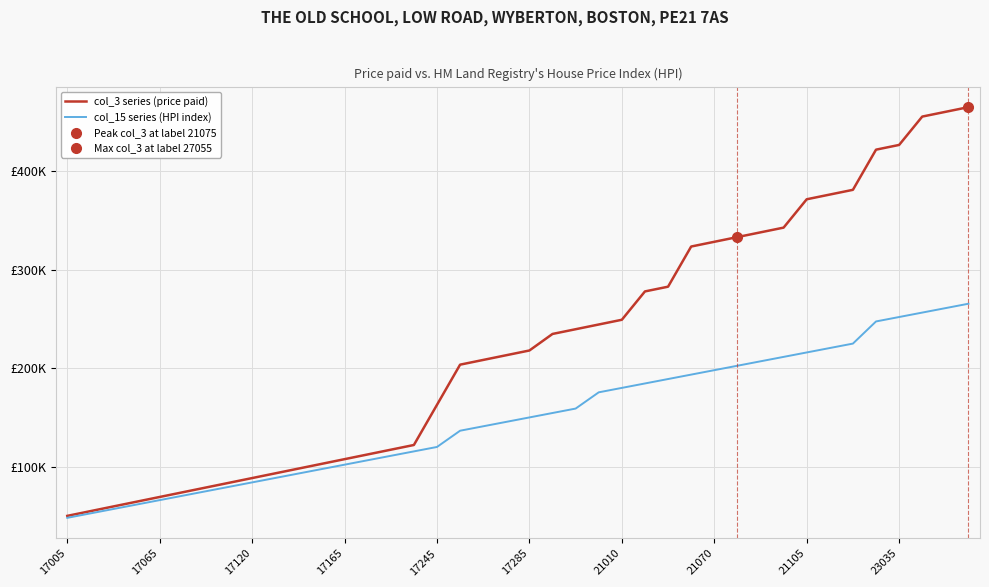

What is the sum of all col_3 series (price paid) values?

8936000